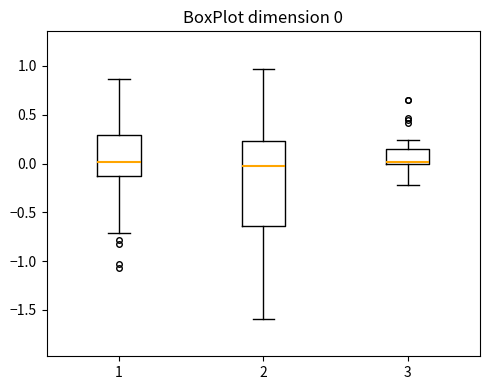

Comparing the boxes themselves (not the whiskers), which one is the tallest?

2